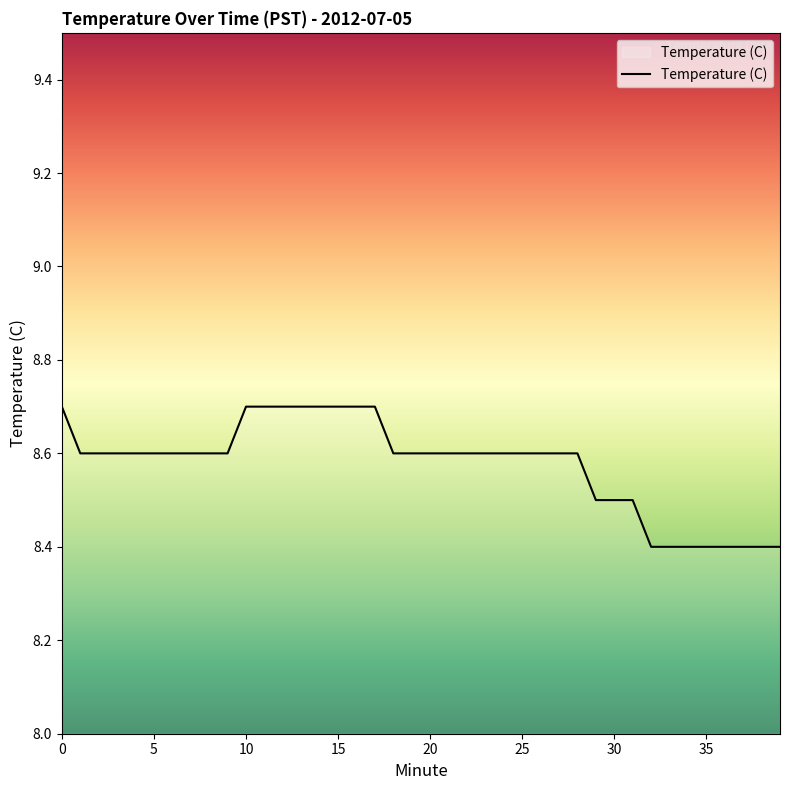

What is the minimum value shown in the chart?

8.4